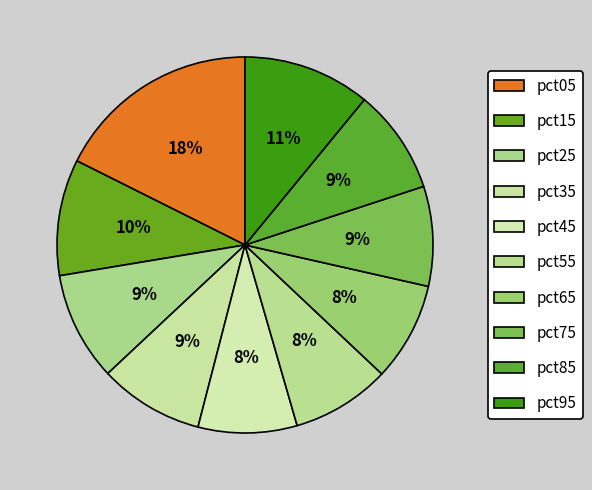

How many segments does this pie chart have?

10